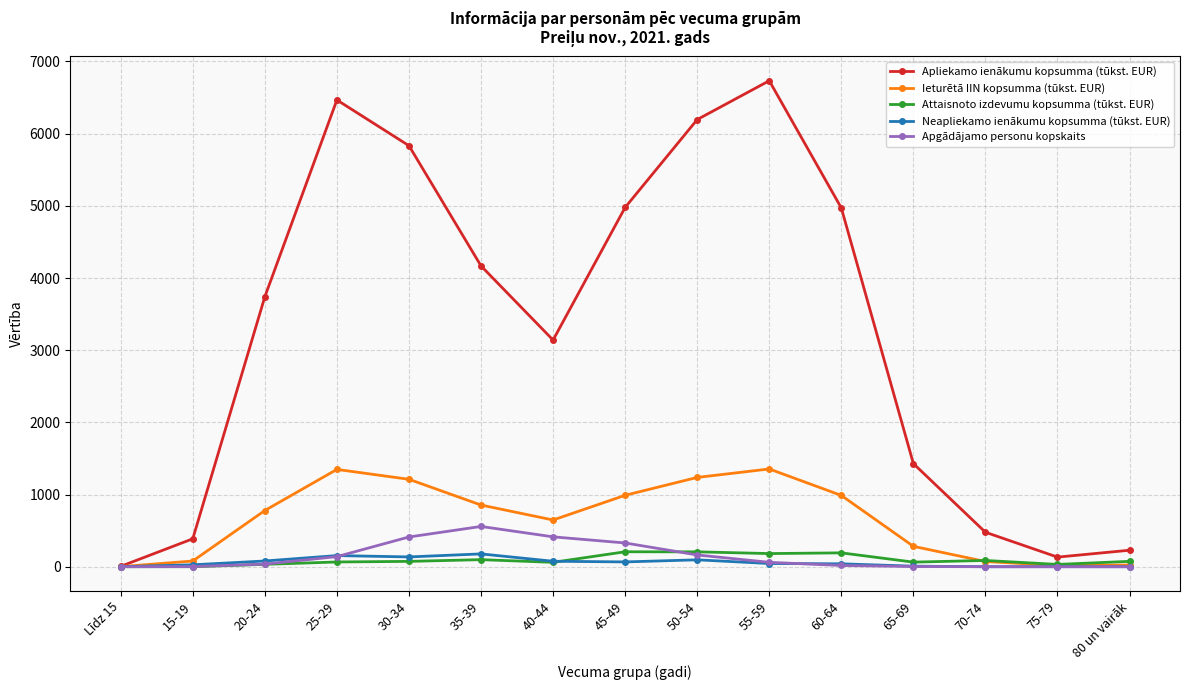

What position from the right is 25-29?

12